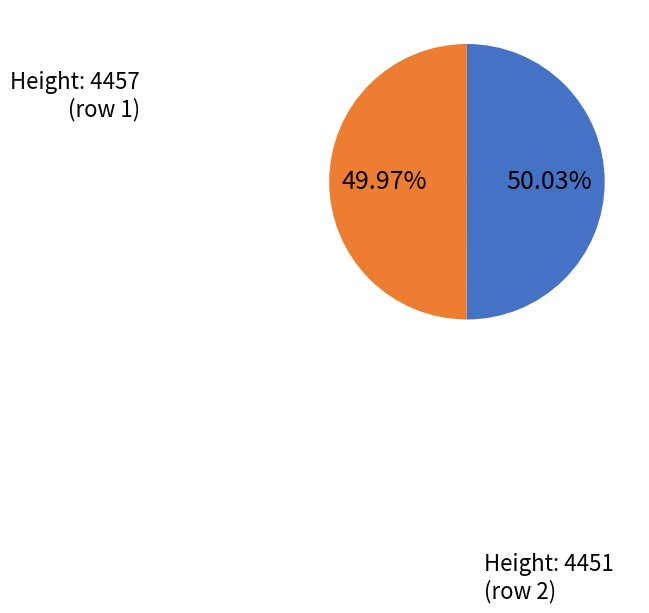

Which slice is the largest?

4457